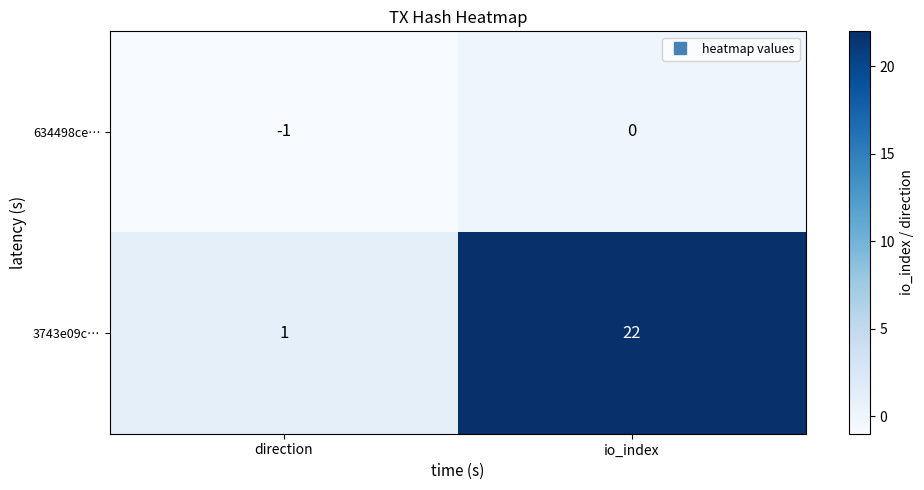

What is the difference between the highest and lowest values at direction?

2